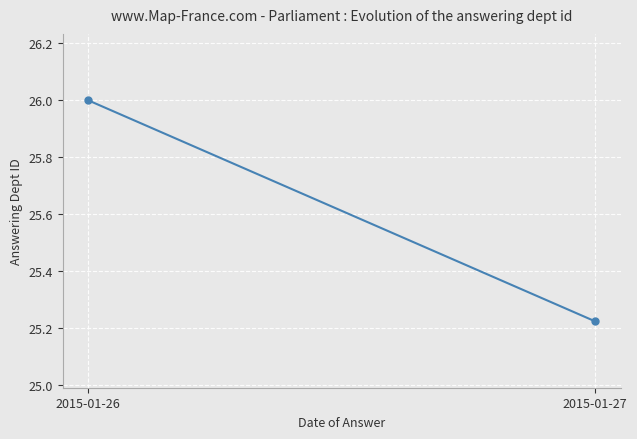

Count the values in the range 25 to 26.

2